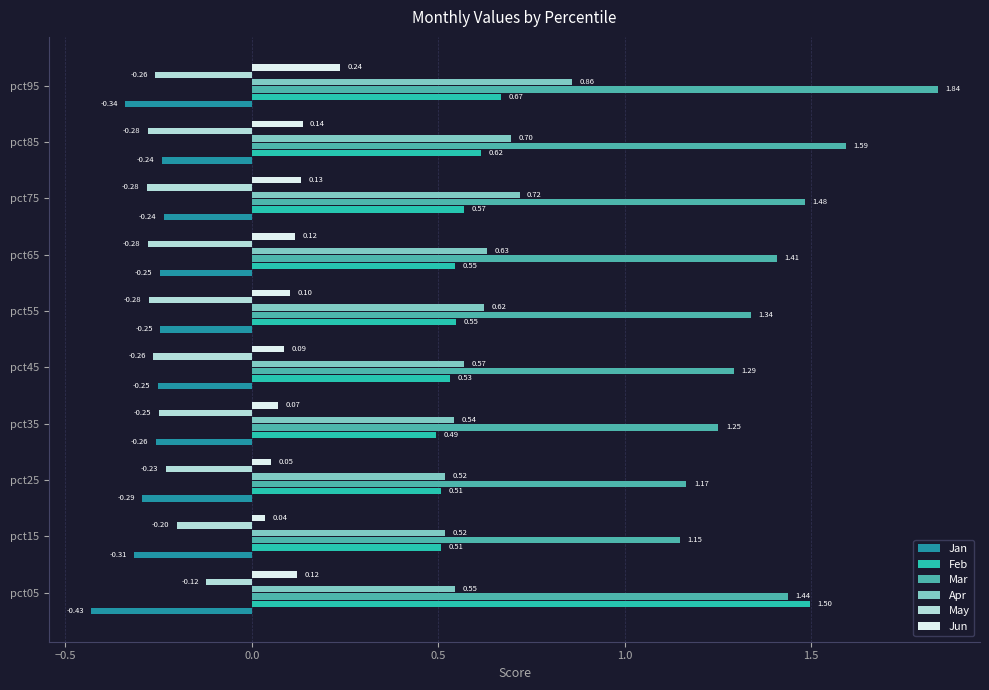

Rank the series at pct35 from highest to lowest value.

Mar, Apr, Feb, Jun, May, Jan